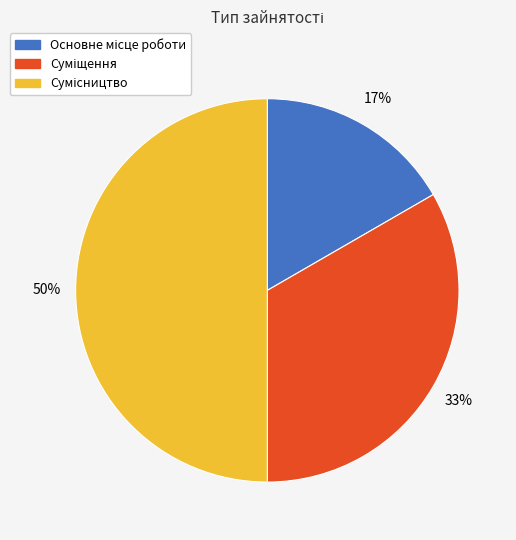

How many slices are in this pie chart?

3